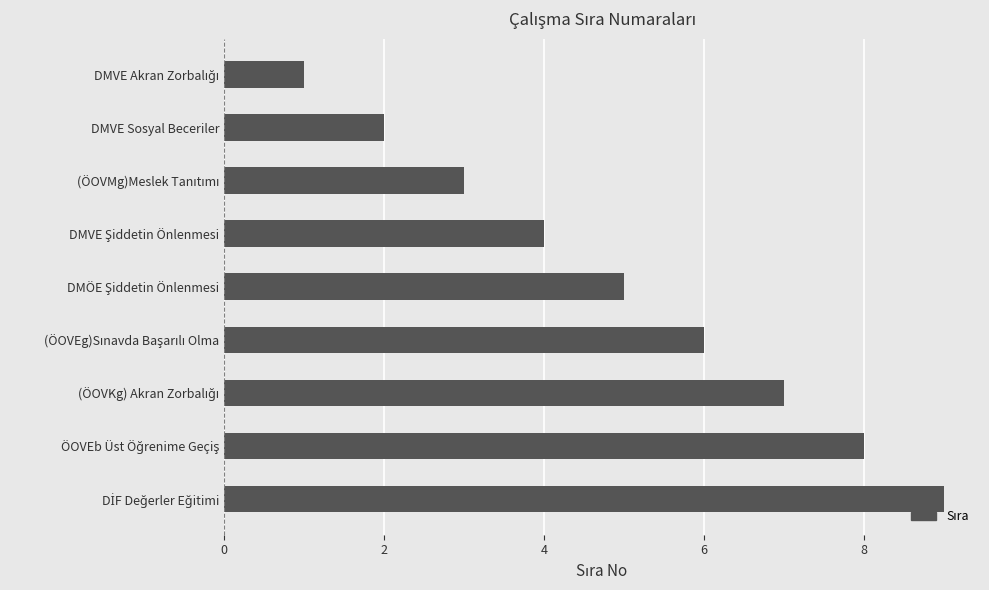

What is the average value?

5